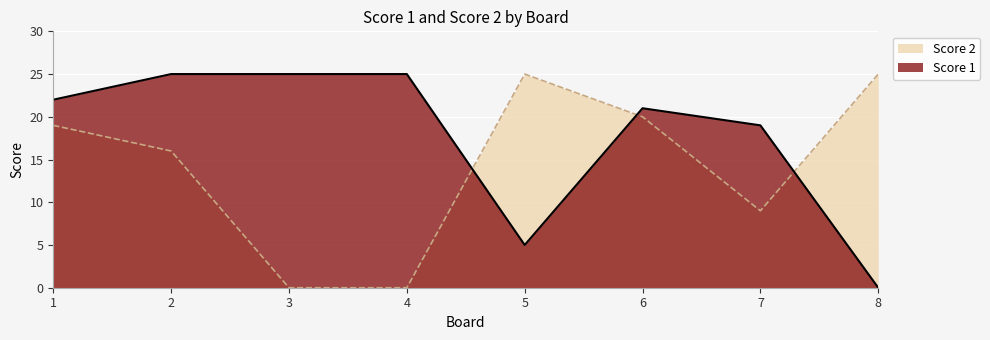

Reading right to left, what are all the values shown in this chart?

Score 1: 8=0	7=19	6=21	5=5	4=25	3=25	2=25	1=22
Score 2: 8=25	7=9	6=20	5=25	4=0	3=0	2=16	1=19